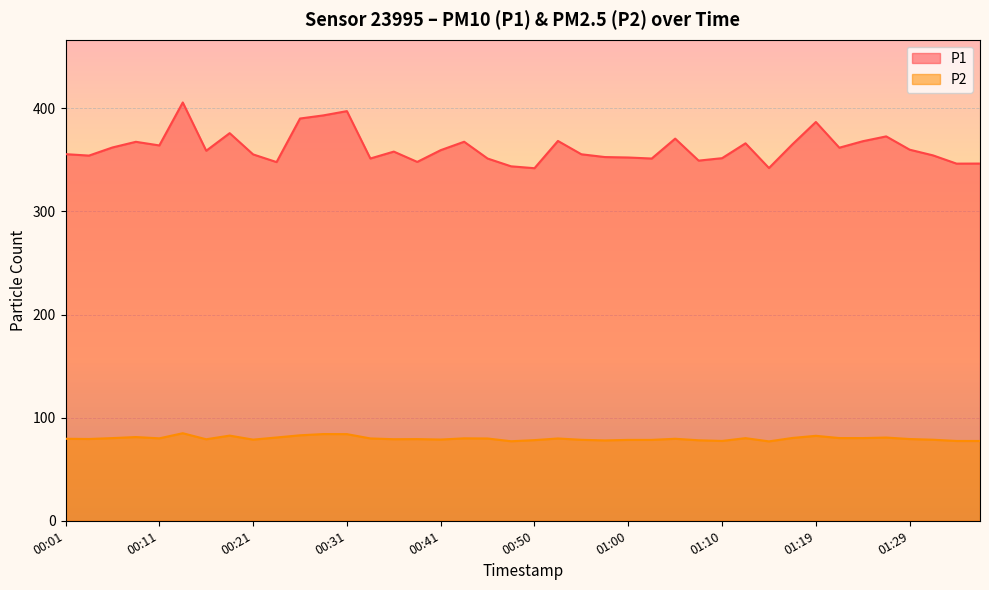

True or false: P2 has more than 0 interior local peaks.

True